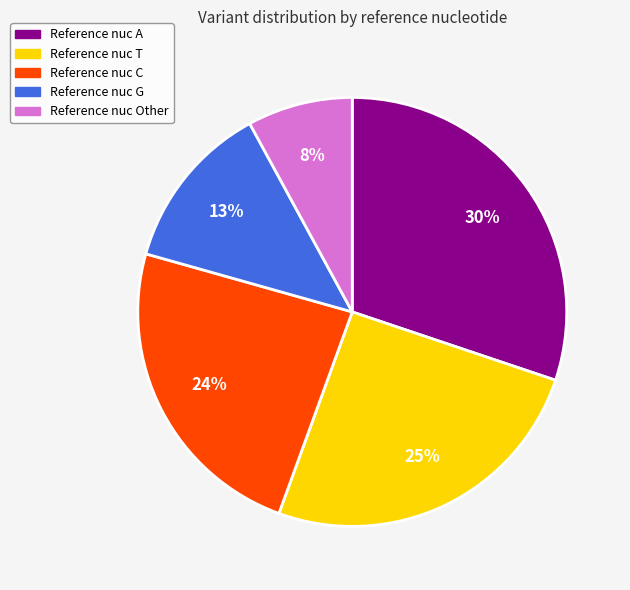

Does any single category account for the majority?

No